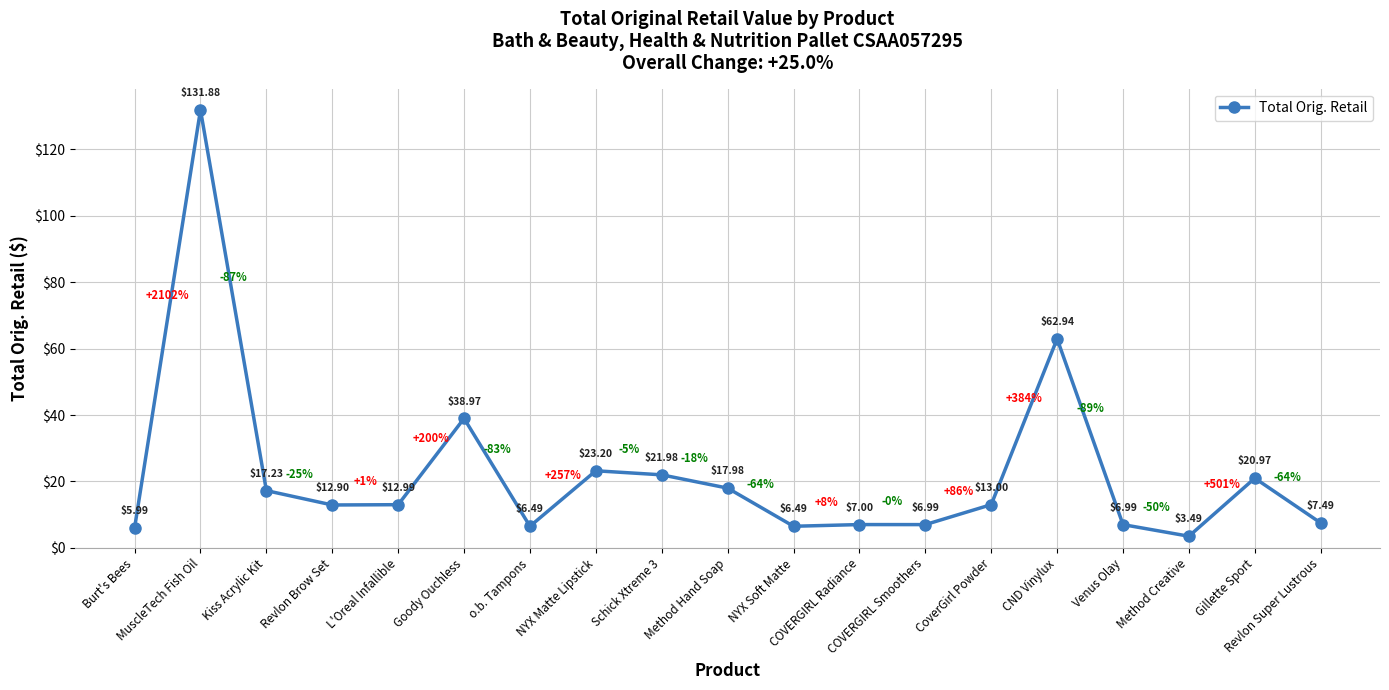

How many interior local peaks (higher than both neighbors) does the data have?

6